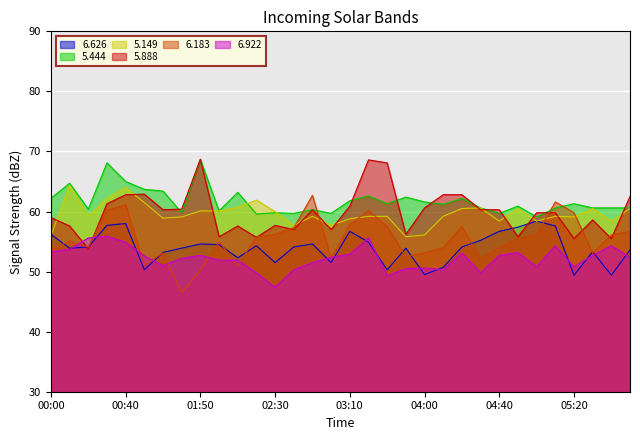

The 6.922 series shows 72.8 at 05:10. True or false?

False